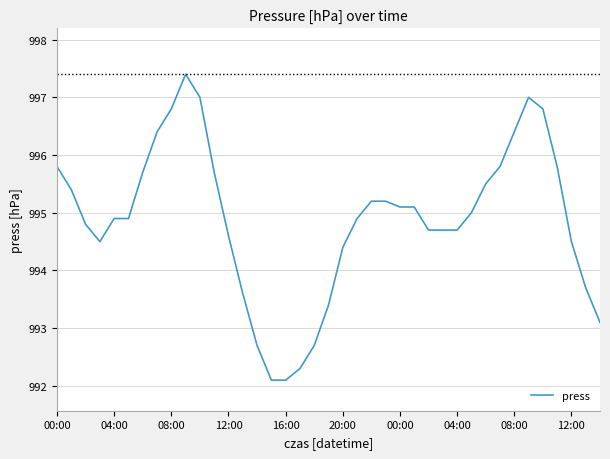

What is the greatest value displayed?

997.4